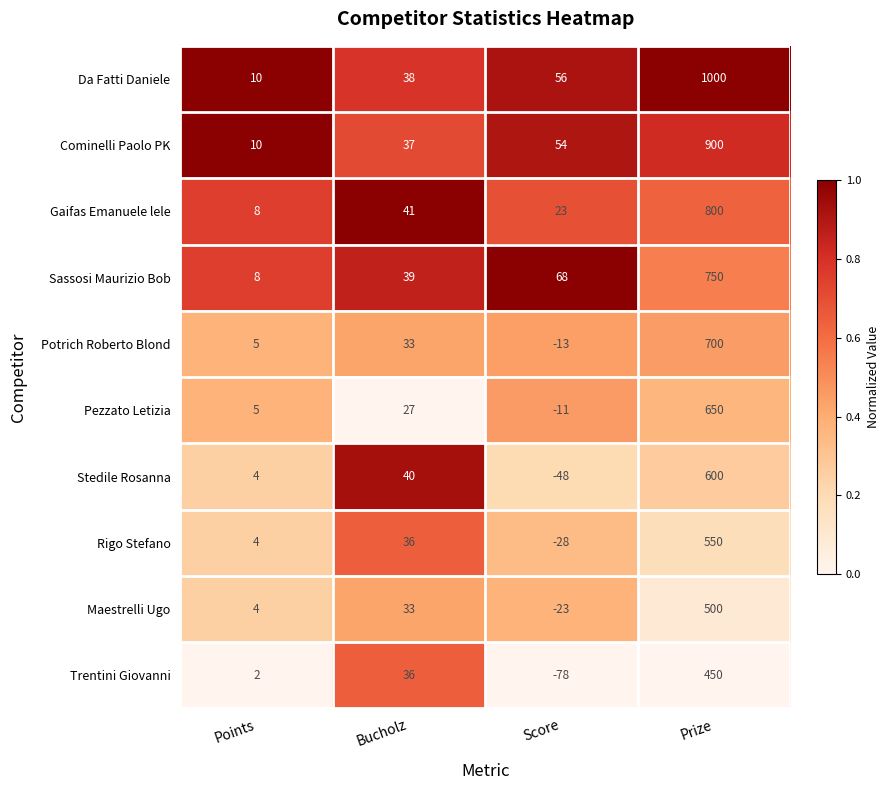

What is the greatest value displayed?

1000